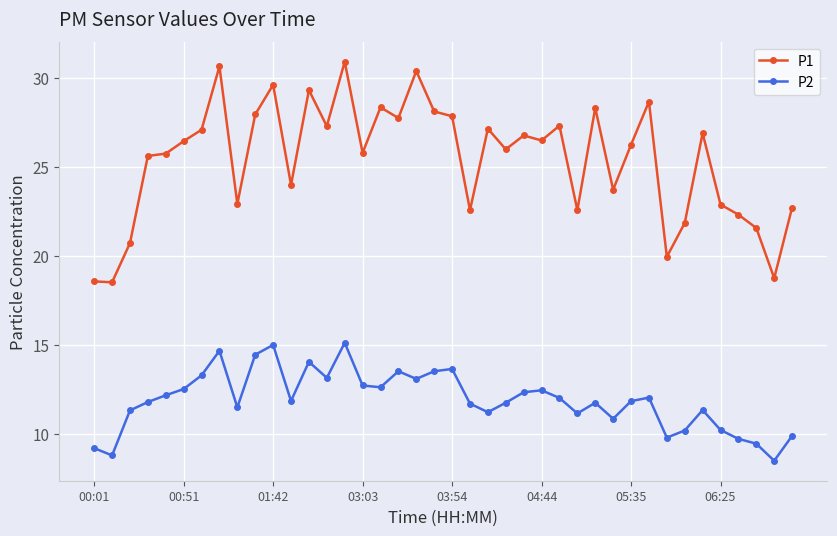

In P2, how many points are lower than both neighbors (excluding endpoints)?

11